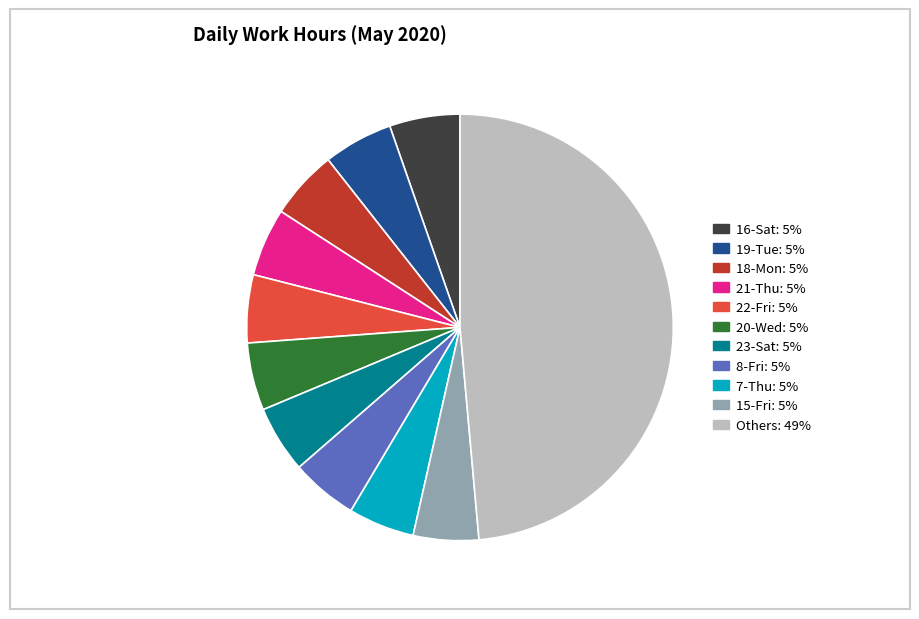

Does any single category account for the majority?

No